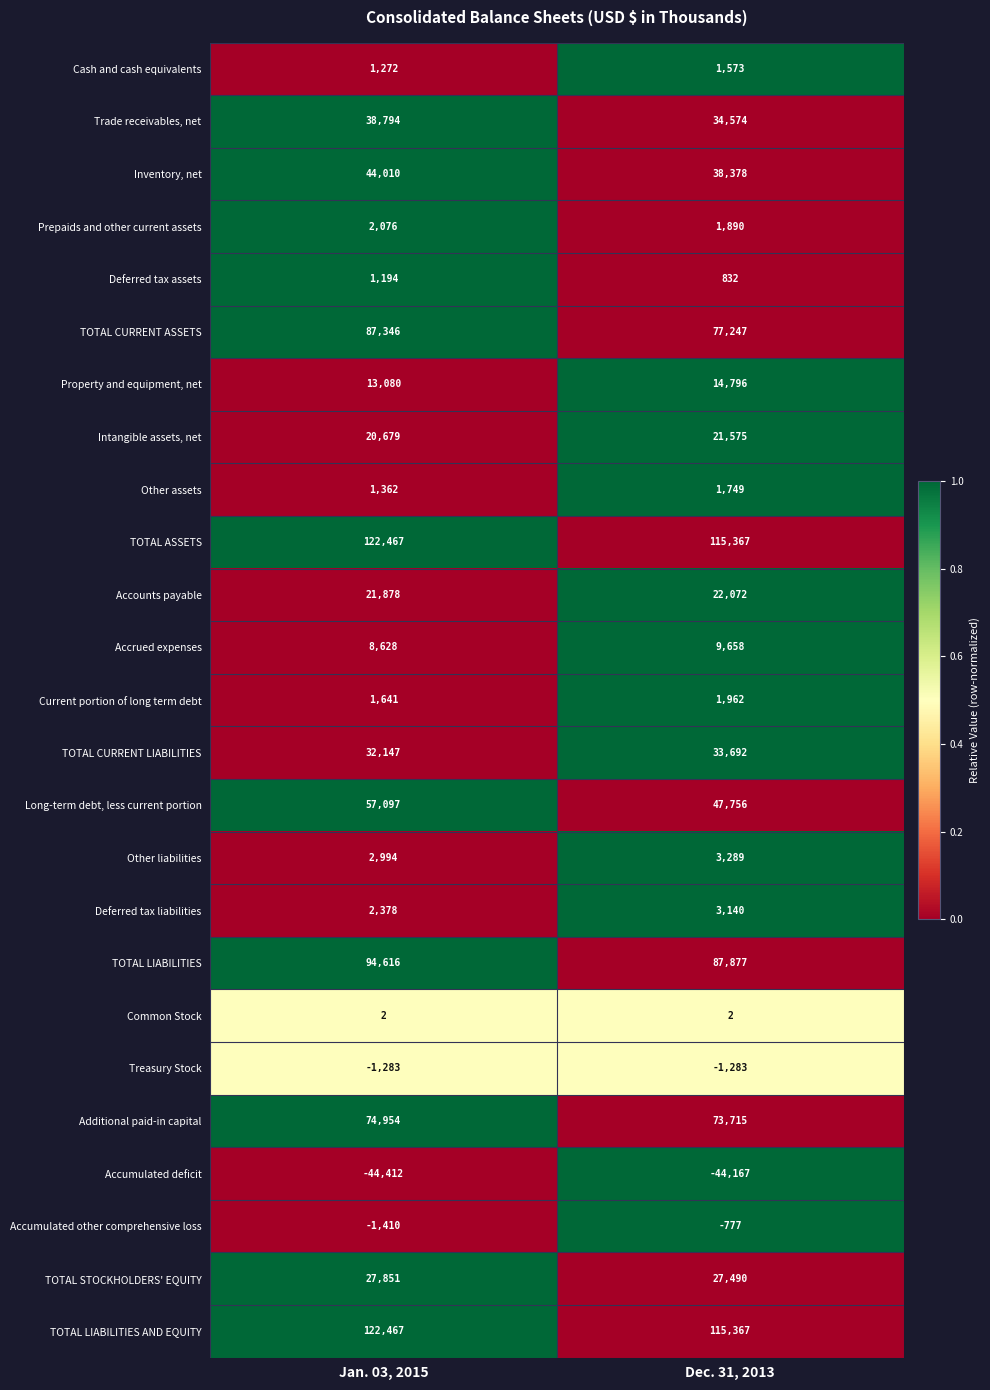

At which label is Current portion of long term debt closest to 1801?

Jan. 03, 2015